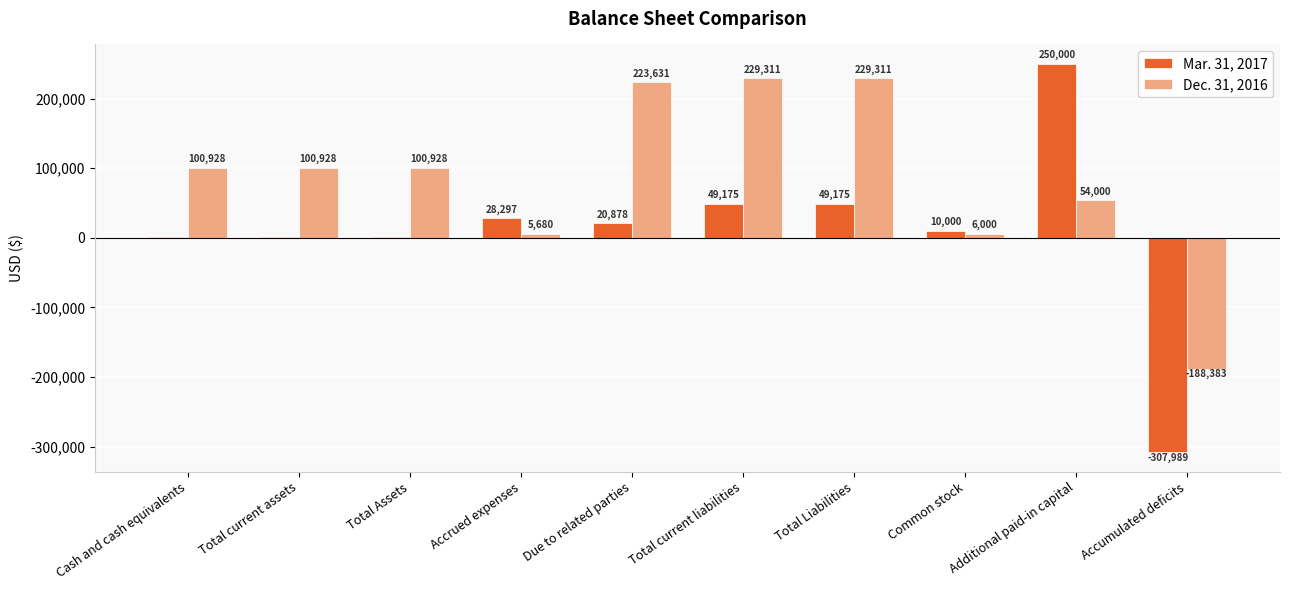

Is it true that Mar. 31, 2017 equals 28297 at Accrued expenses?

True